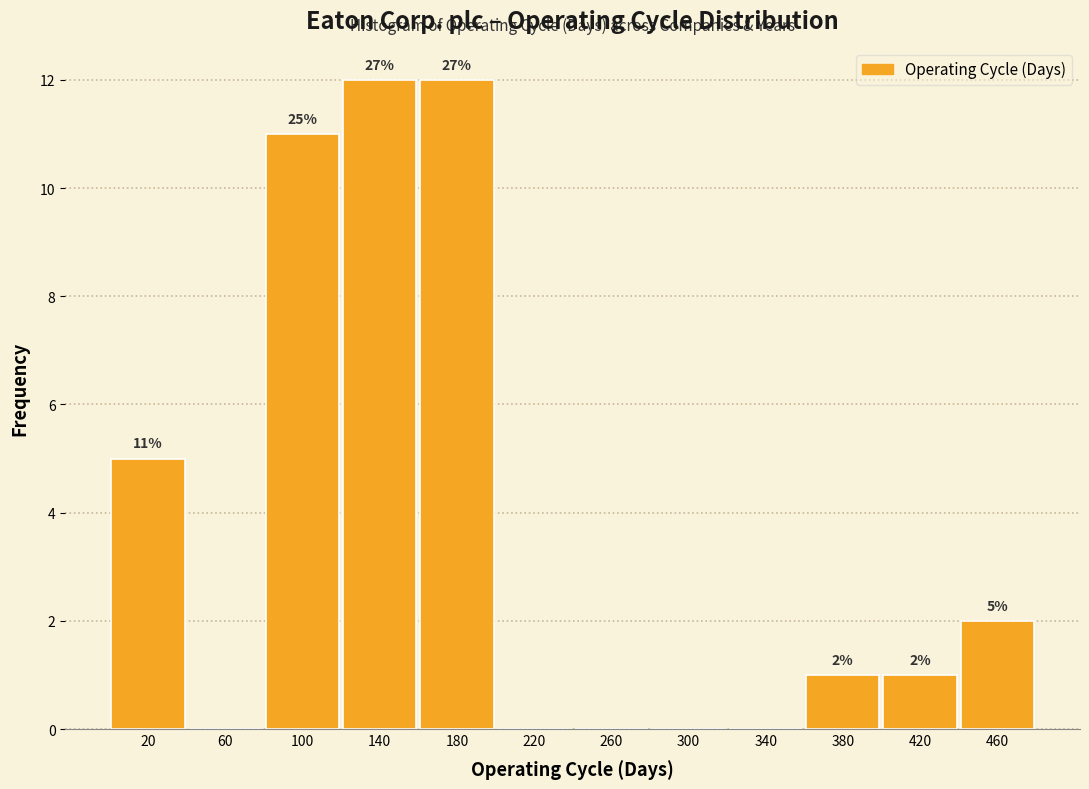

Reading right to left, extract all data points from this chart.

460=2	420=1	380=1	340=0	300=0	260=0	220=0	180=12	140=12	100=11	60=0	20=5